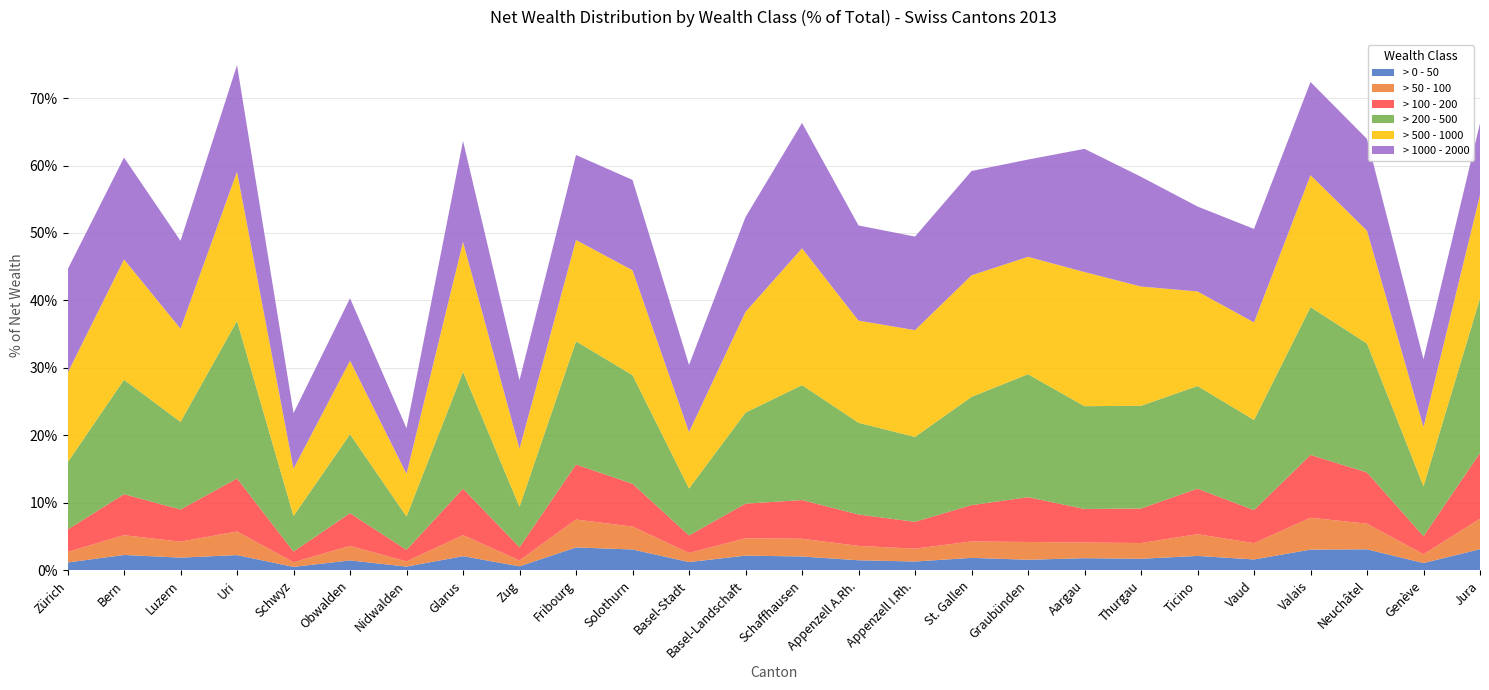

Reading left to right, extract all data points from this chart.

> 0 - 50: Zürich=1.2	Bern=2.3	Luzern=1.9	Uri=2.3	Schwyz=0.5	Obwalden=1.5	Nidwalden=0.6	Glarus=2.1	Zug=0.6	Fribourg=3.4	Solothurn=3.1	Basel-Stadt=1.2	Basel-Landschaft=2.2	Schaffhausen=2.1	Appenzell A.Rh.=1.5	Appenzell I.Rh.=1.3	St. Gallen=1.9	Graubünden=1.6	Aargau=1.8	Thurgau=1.7	Ticino=2.1	Vaud=1.6	Valais=3.1	Neuchâtel=3.1	Genève=1.1	Jura=3.1
> 50 - 100: Zürich=1.6	Bern=2.9	Luzern=2.4	Uri=3.5	Schwyz=0.7	Obwalden=2.2	Nidwalden=0.8	Glarus=3.1	Zug=0.9	Fribourg=4.1	Solothurn=3.4	Basel-Stadt=1.4	Basel-Landschaft=2.6	Schaffhausen=2.6	Appenzell A.Rh.=2.1	Appenzell I.Rh.=1.9	St. Gallen=2.4	Graubünden=2.6	Aargau=2.3	Thurgau=2.3	Ticino=3.2	Vaud=2.4	Valais=4.7	Neuchâtel=3.8	Genève=1.3	Jura=4.5
> 100 - 200: Zürich=3.3	Bern=6.1	Luzern=4.8	Uri=7.8	Schwyz=1.6	Obwalden=4.8	Nidwalden=1.7	Glarus=6.9	Zug=2.0	Fribourg=8.1	Solothurn=6.3	Basel-Stadt=2.6	Basel-Landschaft=5.1	Schaffhausen=5.7	Appenzell A.Rh.=4.7	Appenzell I.Rh.=4.0	St. Gallen=5.4	Graubünden=6.6	Aargau=5.0	Thurgau=5.1	Ticino=6.7	Vaud=4.9	Valais=9.3	Neuchâtel=7.6	Genève=2.7	Jura=9.7
> 200 - 500: Zürich=9.9	Bern=17.0	Luzern=13.0	Uri=23.4	Schwyz=5.3	Obwalden=11.7	Nidwalden=5.0	Glarus=17.3	Zug=6.0	Fribourg=18.3	Solothurn=16.1	Basel-Stadt=6.9	Basel-Landschaft=13.5	Schaffhausen=17.0	Appenzell A.Rh.=13.6	Appenzell I.Rh.=12.6	St. Gallen=16.0	Graubünden=18.2	Aargau=15.2	Thurgau=15.2	Ticino=15.2	Vaud=13.4	Valais=21.9	Neuchâtel=19.1	Genève=7.4	Jura=22.9
> 500 - 1000: Zürich=13.3	Bern=17.8	Luzern=13.8	Uri=22.1	Schwyz=7.0	Obwalden=10.9	Nidwalden=6.3	Glarus=19.3	Zug=8.6	Fribourg=15.0	Solothurn=15.5	Basel-Stadt=8.4	Basel-Landschaft=14.9	Schaffhausen=20.3	Appenzell A.Rh.=15.1	Appenzell I.Rh.=15.8	St. Gallen=18.0	Graubünden=17.4	Aargau=19.9	Thurgau=17.7	Ticino=14.0	Vaud=14.5	Valais=19.6	Neuchâtel=16.7	Genève=8.8	Jura=15.3
> 1000 - 2000: Zürich=15.3	Bern=15.1	Luzern=13.0	Uri=15.8	Schwyz=8.2	Obwalden=9.3	Nidwalden=6.8	Glarus=15.0	Zug=10.2	Fribourg=12.6	Solothurn=13.4	Basel-Stadt=9.9	Basel-Landschaft=14.0	Schaffhausen=18.6	Appenzell A.Rh.=14.1	Appenzell I.Rh.=13.9	St. Gallen=15.5	Graubünden=14.4	Aargau=18.3	Thurgau=16.3	Ticino=12.6	Vaud=13.9	Valais=13.8	Neuchâtel=13.6	Genève=10.0	Jura=10.6